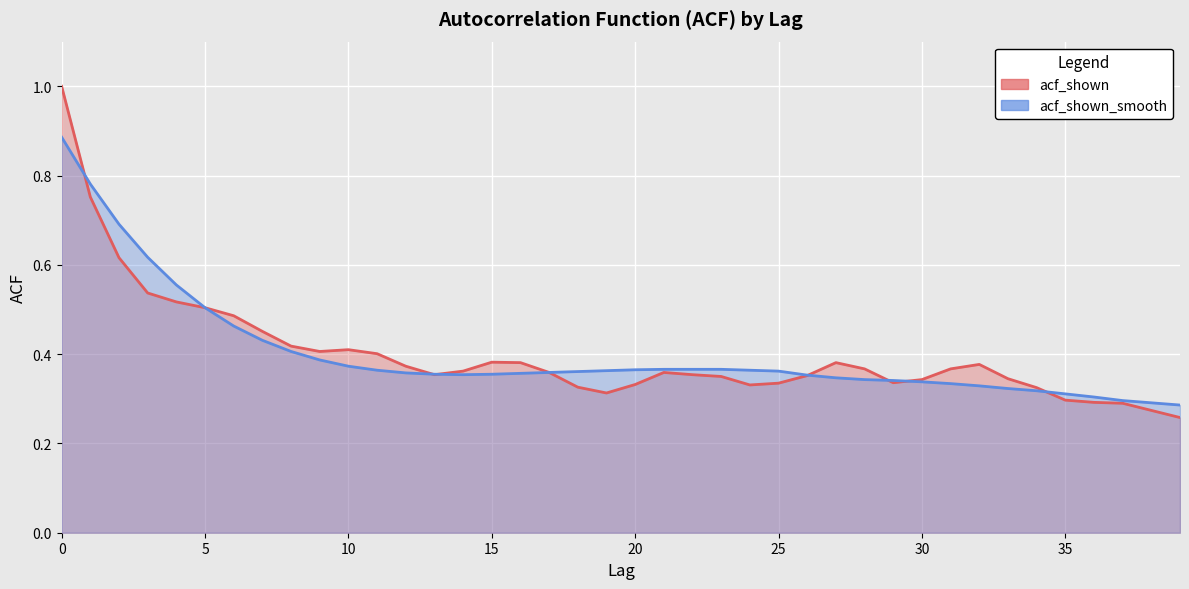

True or false: acf_shown_line has more than 2 interior local peaks.

True